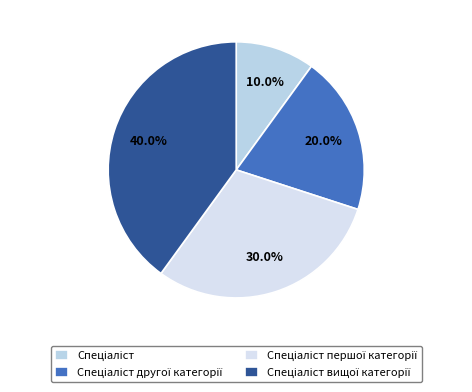

To the nearest percent, what is the difference between the largest and smallest slice percentages?

30%